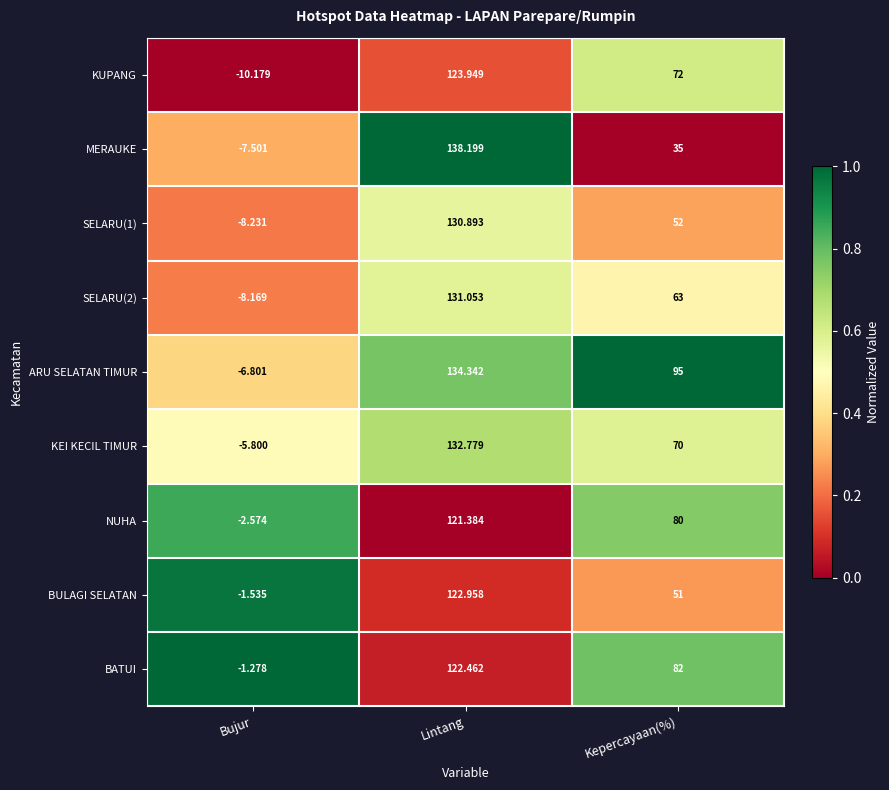

Which series has the largest total across all categories?

ARU SELATAN TIMUR